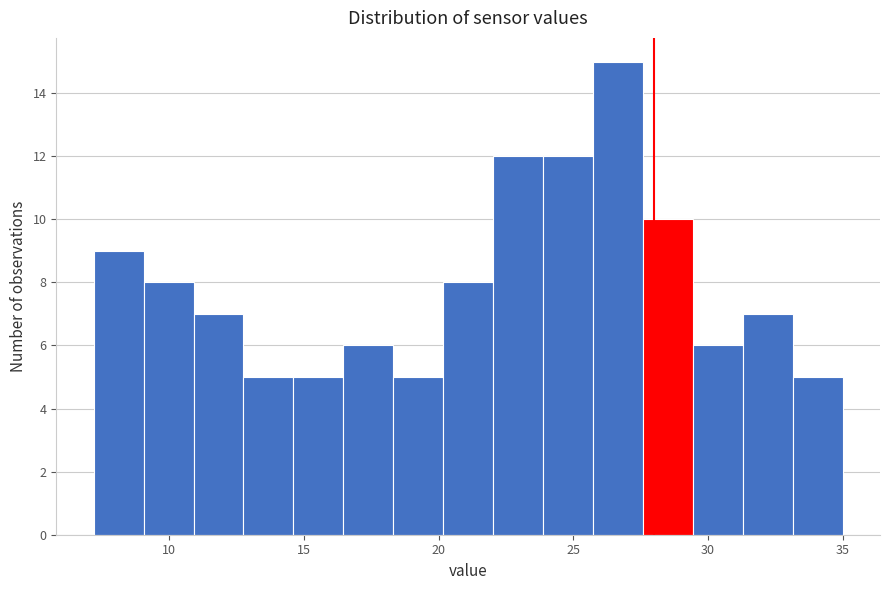

Read against the x-axis, roughly where is the centre of the tallest bar?

26.5